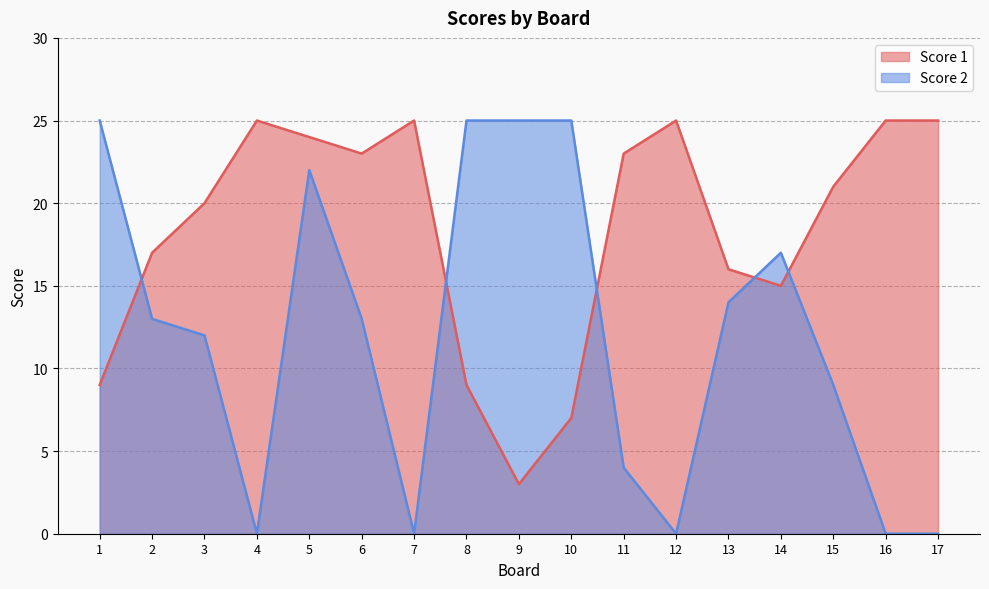

How many lines are shown in the chart?

2